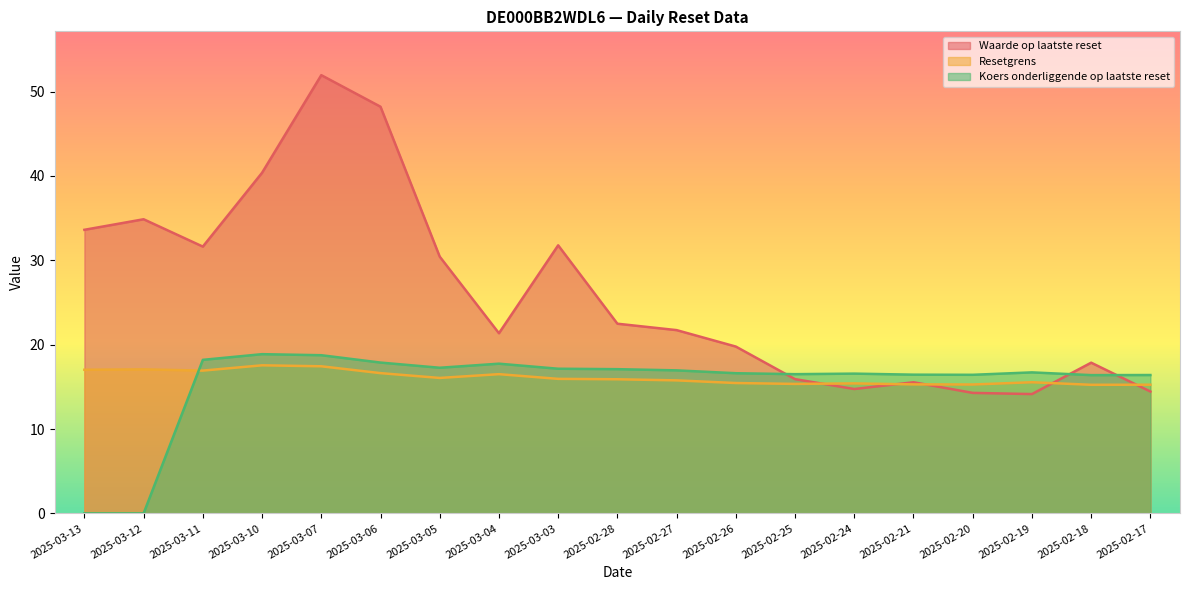

How many values in the Koers onderliggende op laatste reset series exceed 16?

17